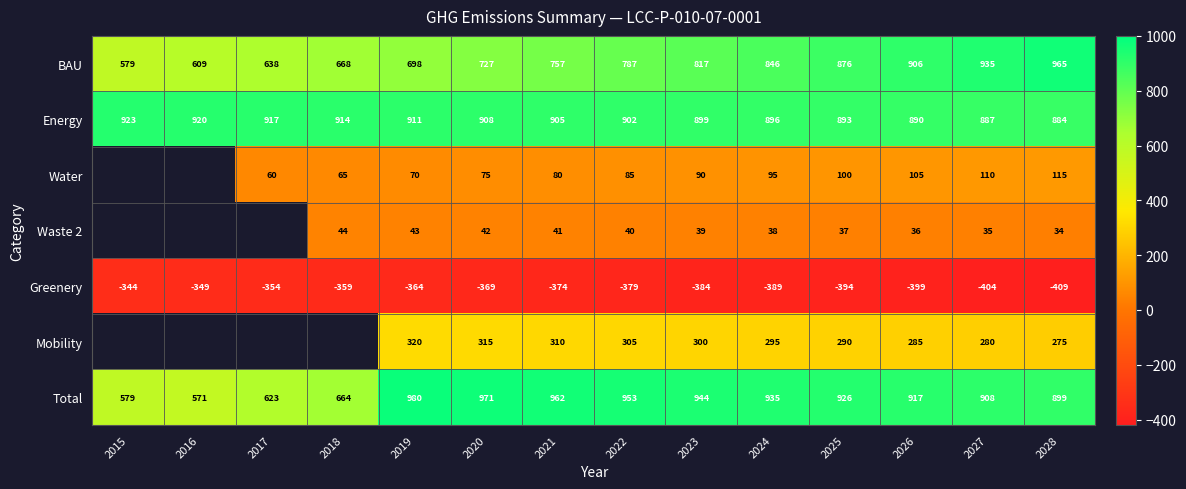

Count the number of categories in the chart.

14